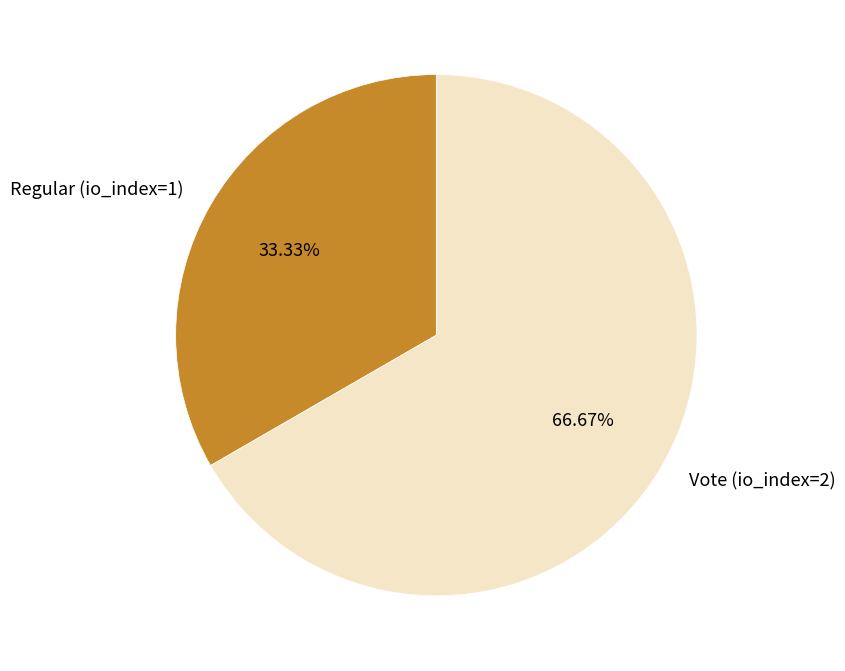

To the nearest percent, what is the average slice percentage?

50%